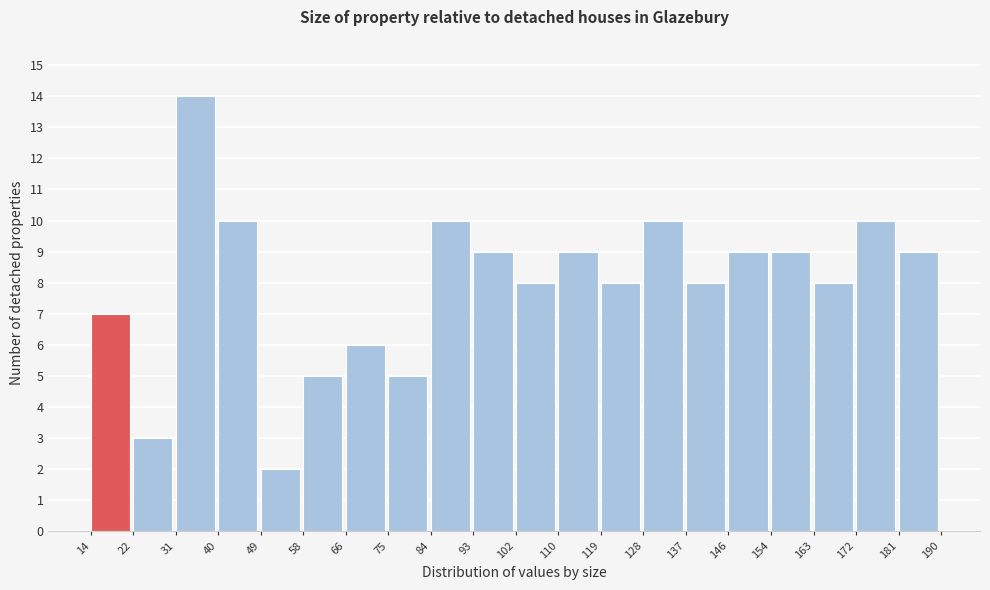

Reading left to right, list every bar in this chart as the range it spans on the x-axis followed by its height. The values are not printed on the chart, so give them approximately, as read against the axis.

14 to 22: 7
22 to 31: 3
31 to 40: 14
40 to 49: 10
49 to 58: 2
58 to 66: 5
66 to 75: 6
75 to 84: 5
84 to 93: 10
93 to 102: 9
102 to 110: 8
110 to 119: 9
119 to 128: 8
128 to 137: 10
137 to 146: 8
146 to 154: 9
154 to 163: 9
163 to 172: 8
172 to 181: 10
181 to 190: 9